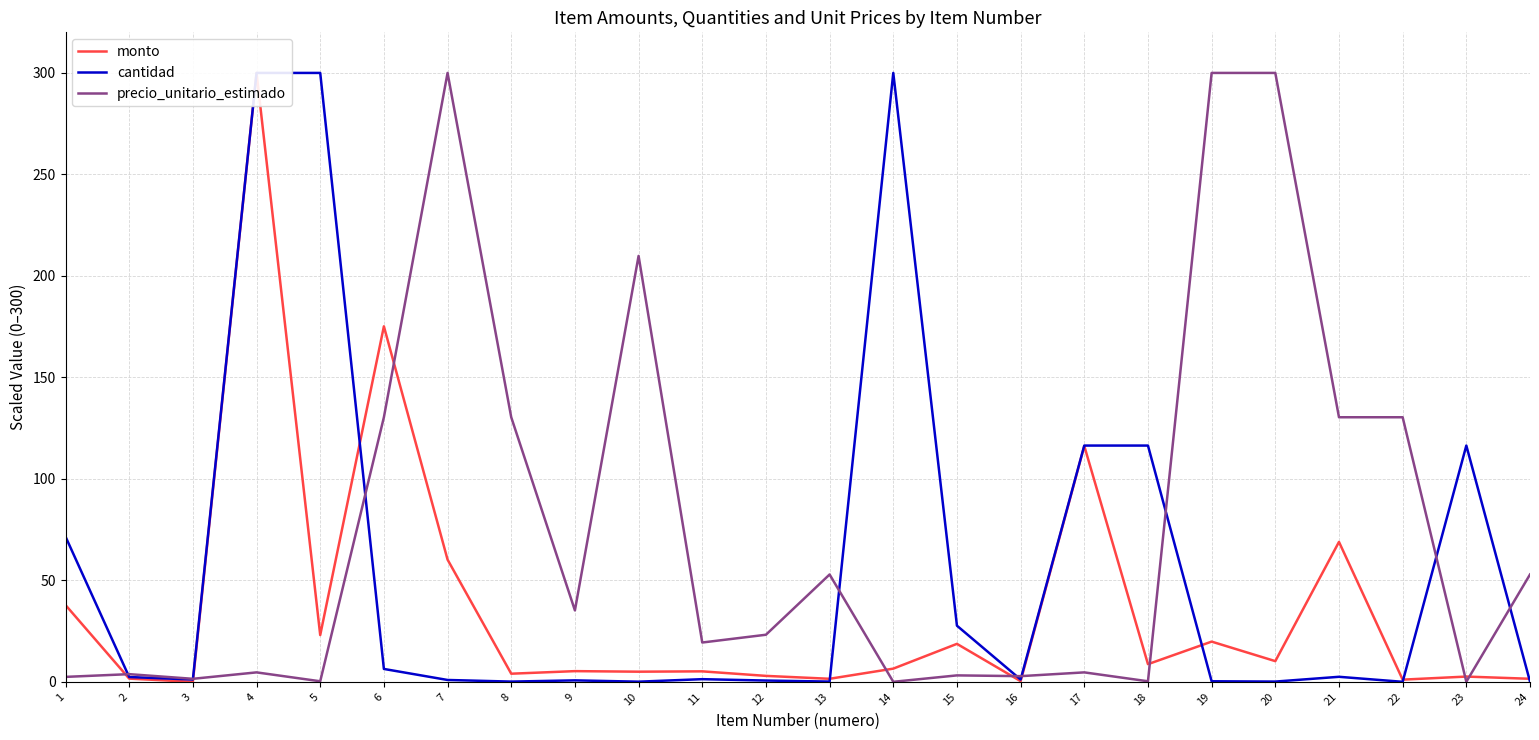

Between which two adjacent categories do cantidad and monto first intersect?

5 and 6